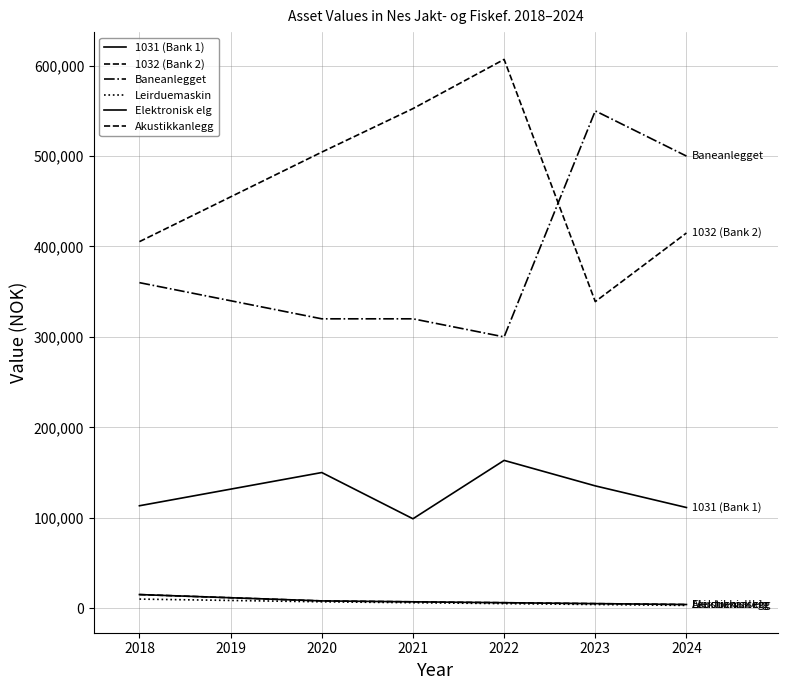

Does the chart display data point markers on the line(s)?

No